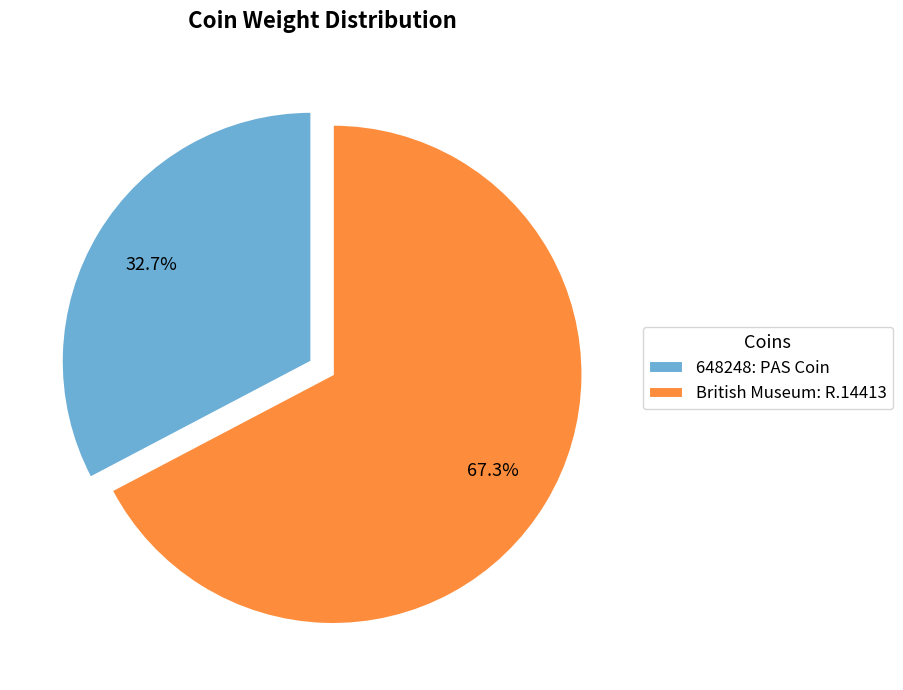

To the nearest percent, what is the average slice percentage?

50%